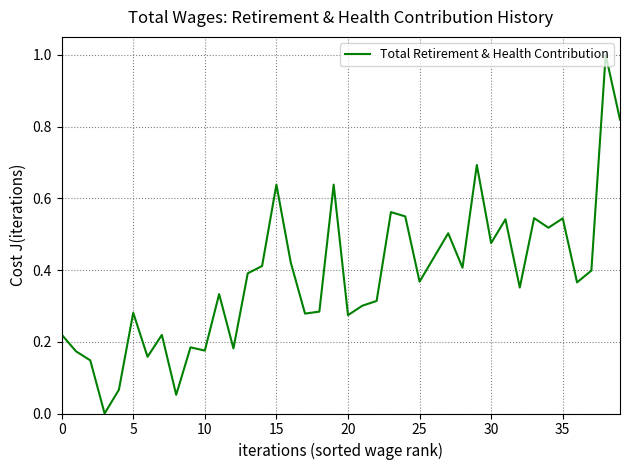

What is the difference between the maximum and minimum values?

1.0